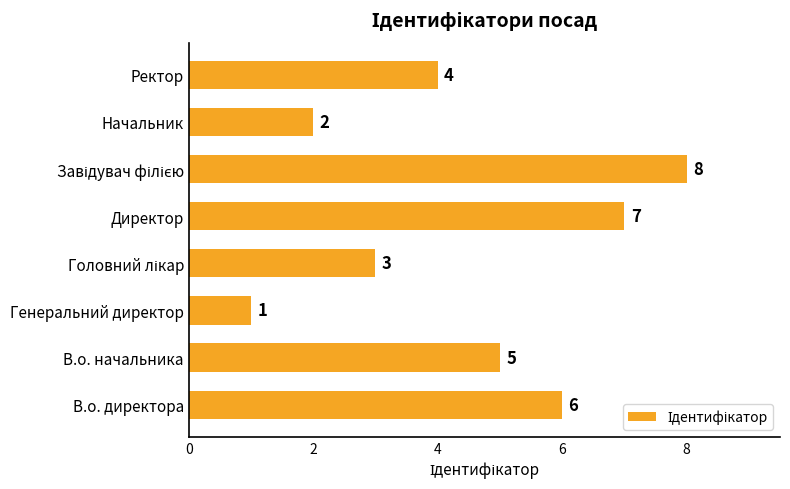

At which category does the chart reach its minimum across all series?

Генеральний директор